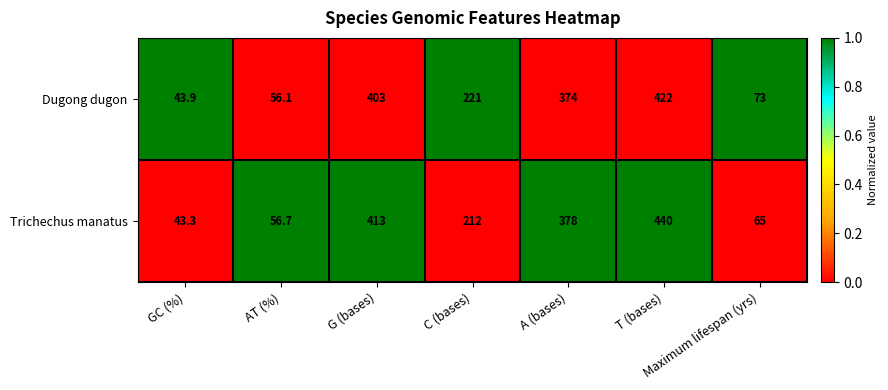

What is the average value of the Trichechus manatus series?

229.7